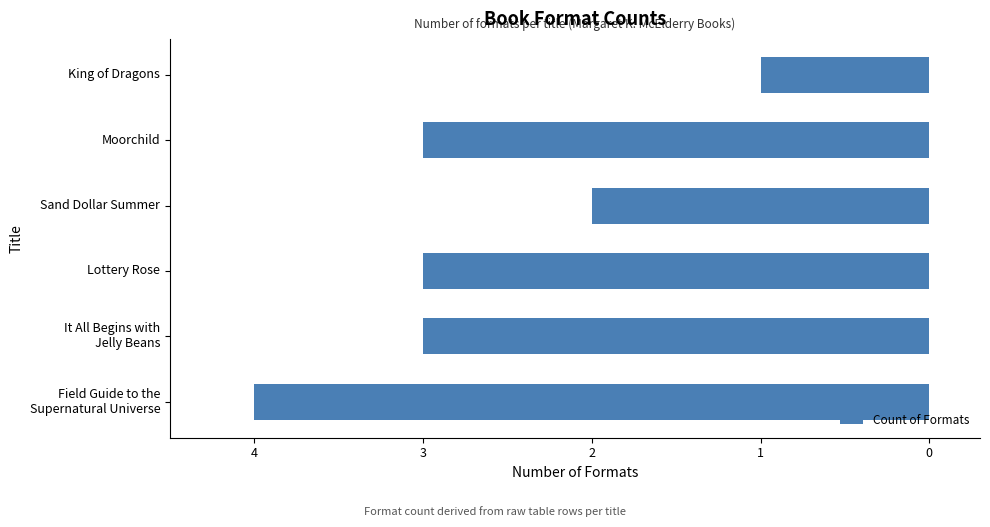

What is the difference between the maximum and minimum values?

3